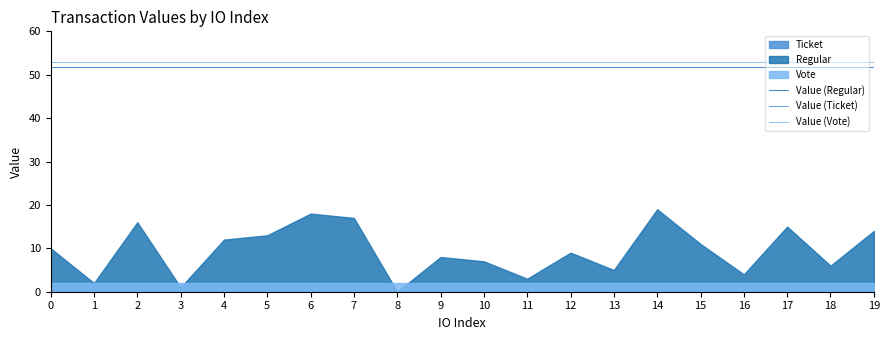

What is the value of the Value (Vote) point at the 3rd from the left?

53.0